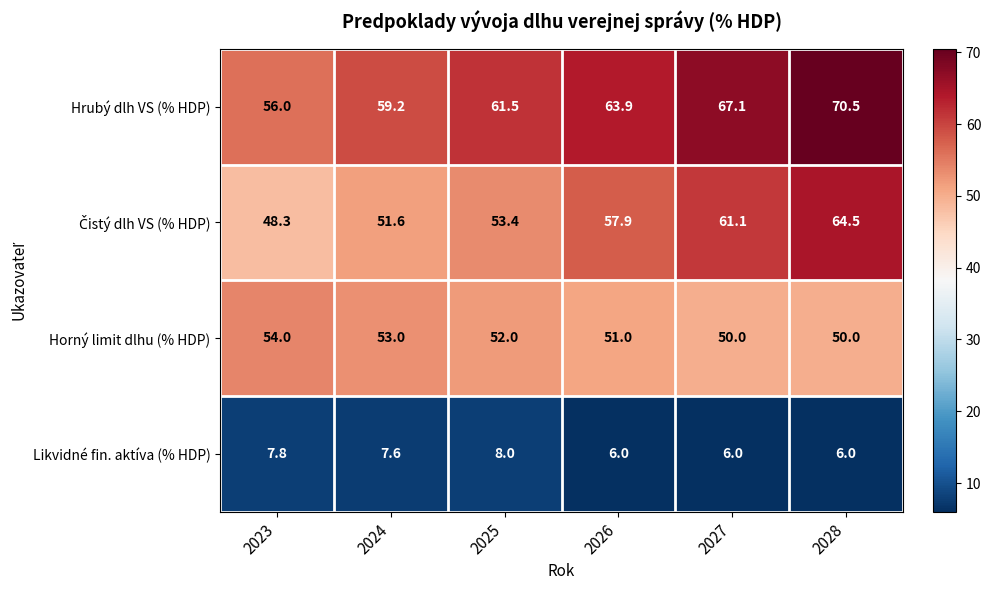

At which label is Horný limit dlhu (% HDP) closest to 52?

2025